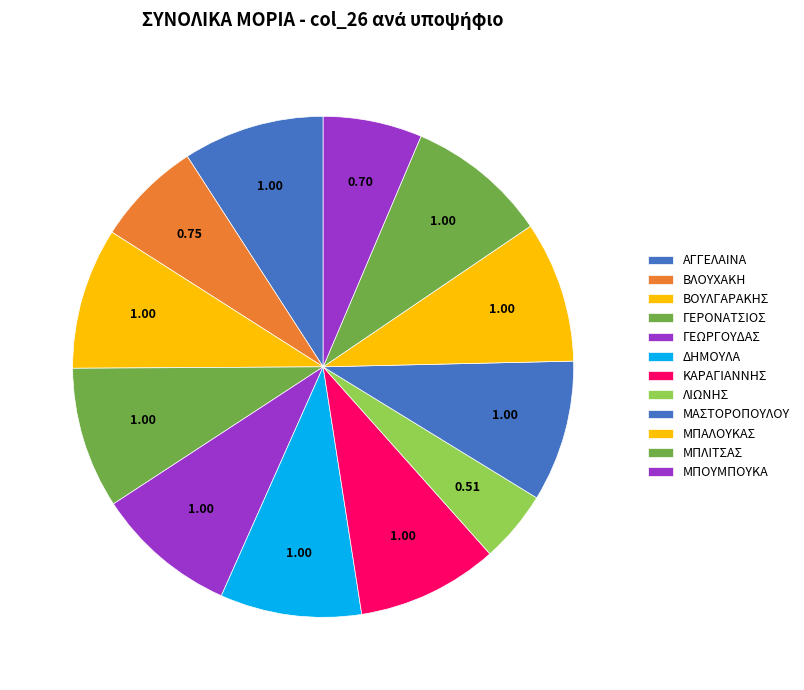

What is the total percentage of ΒΛΟΥΧΑΚΗ and ΜΑΣΤΟΡΟΠΟΥΛΟΥ?

16.0%